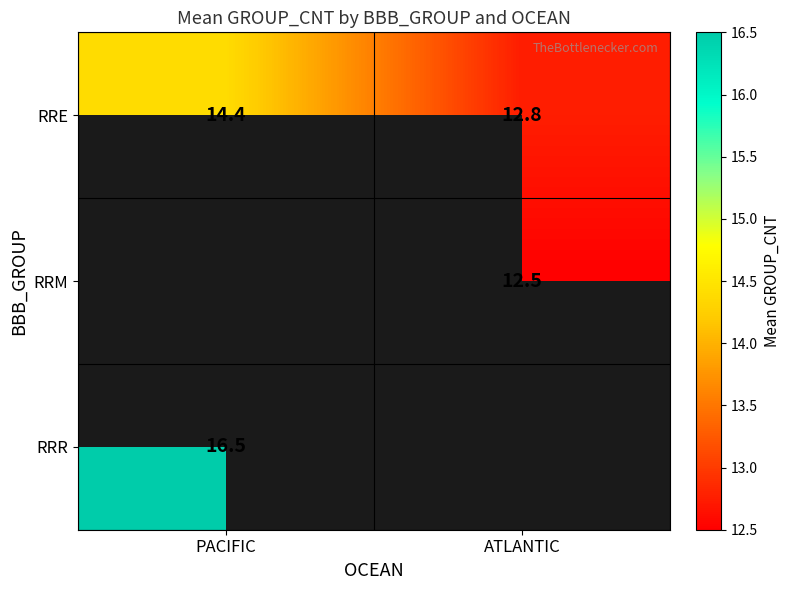

What is the difference between the RRE values at PACIFIC and ATLANTIC?

1.6